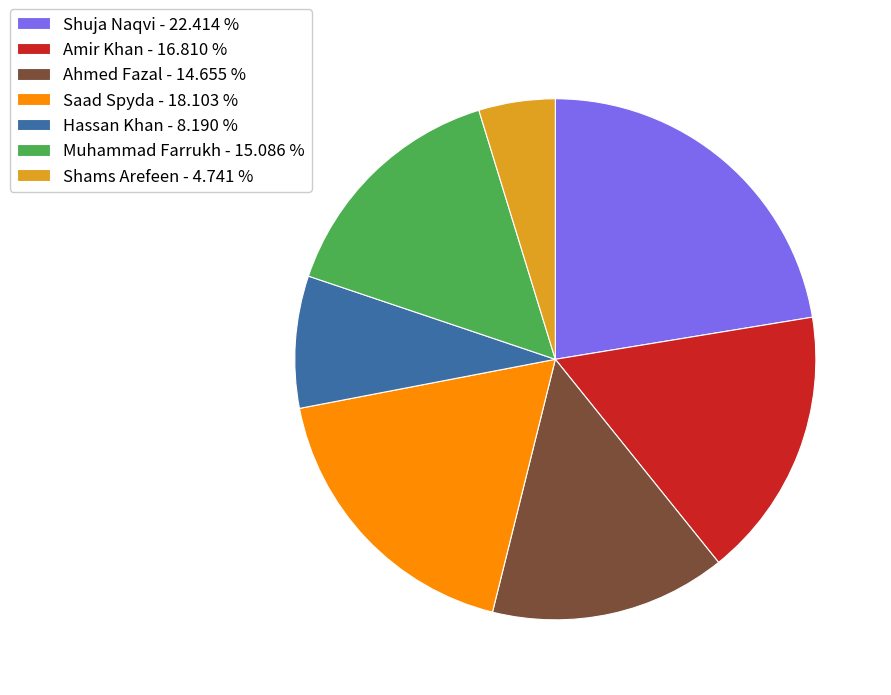

Does Muhammad Farrukh - 15.086 % represent more than half of the total?

No